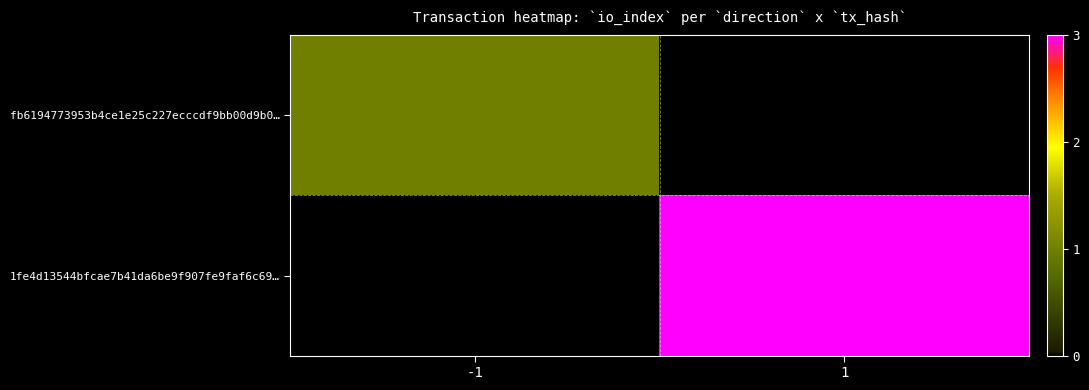

The fb6194773953b4ce1e25c227ecccdf9bb00d9b0… series shows 1.4 at -1. True or false?

False